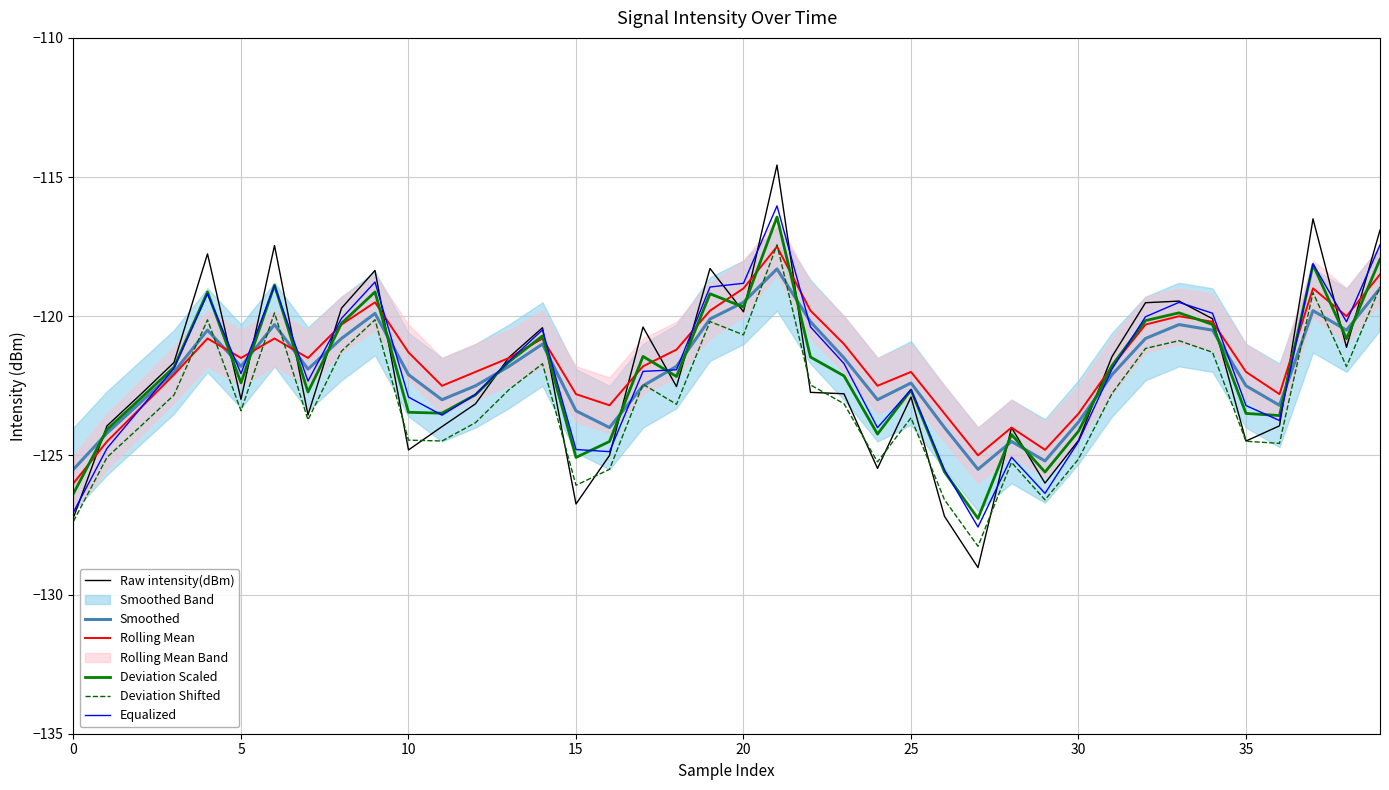

Which series has the largest range (max minus min)?

Raw intensity(dBm)